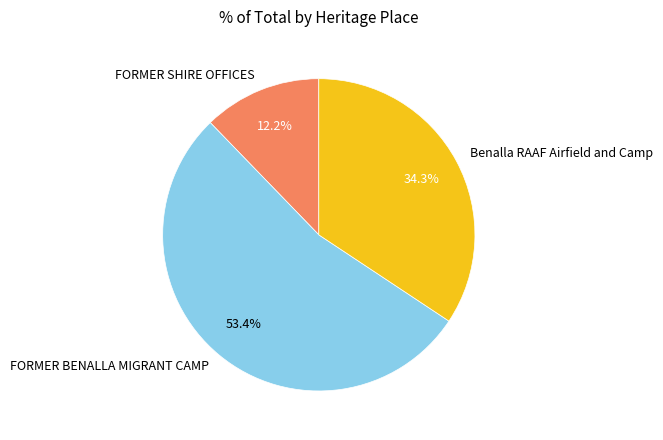

How much of the chart is everything except Benalla RAAF Airfield and Camp?

65.7%